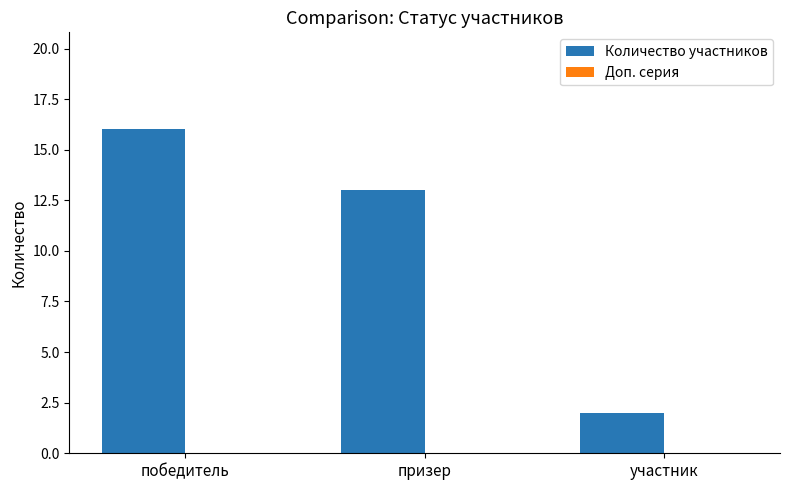

At which label is the value closest to 9?

призер